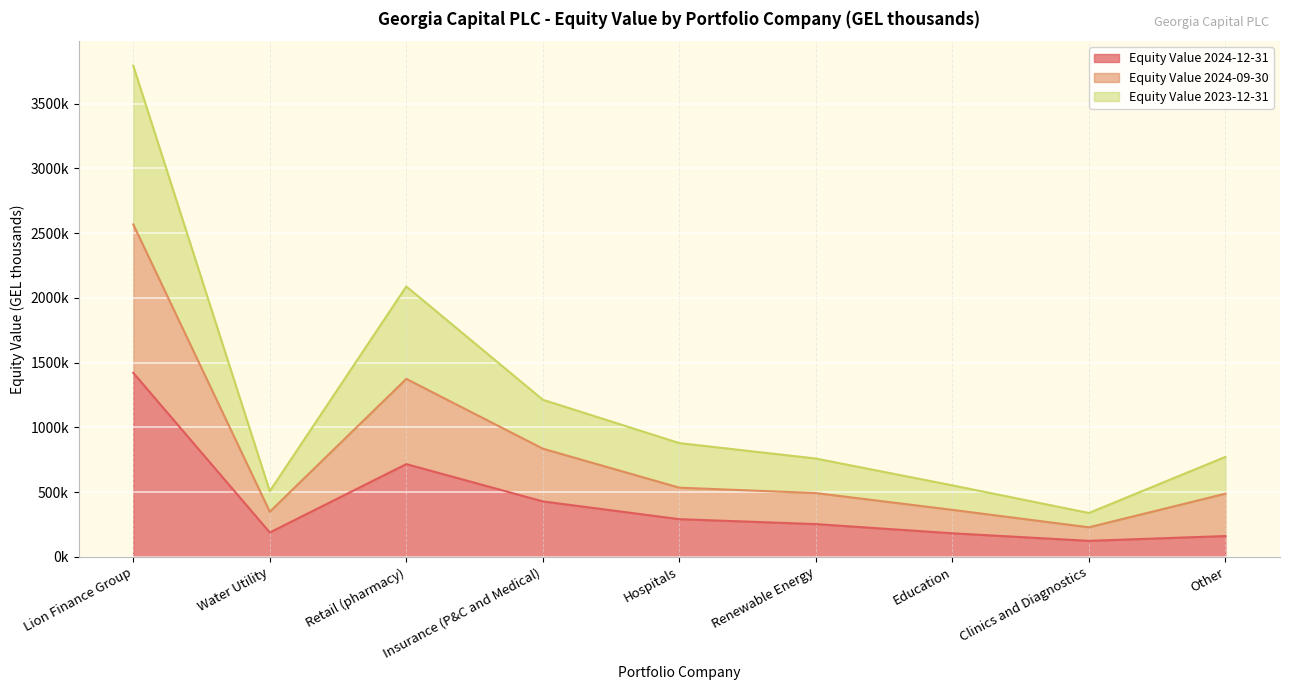

How many lines are shown in the chart?

3